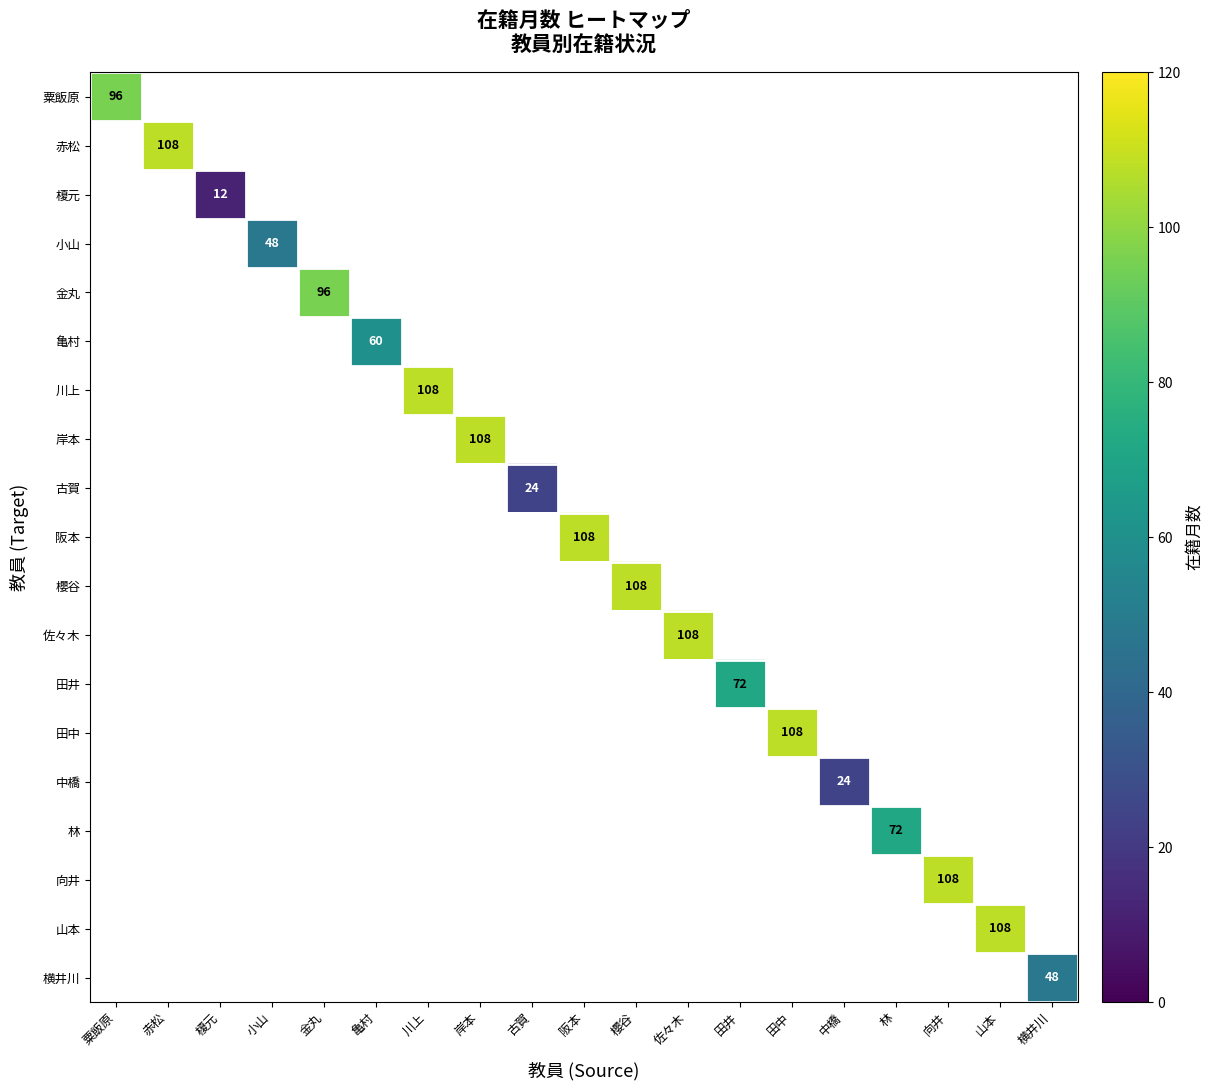

The 粟飯原 series shows 96.0 at 粟飯原. True or false?

True